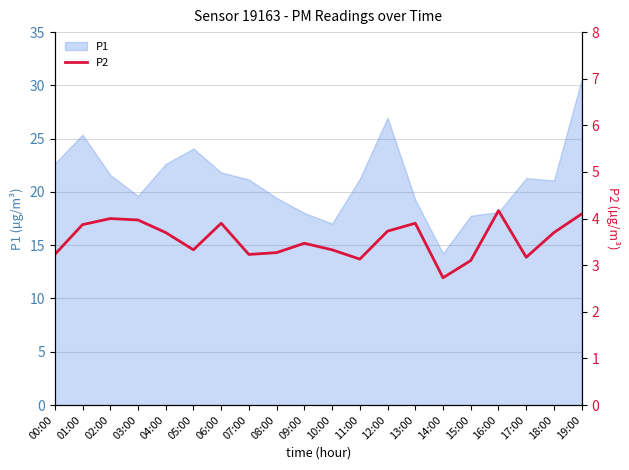

What is the minimum value shown in the chart?

2.7